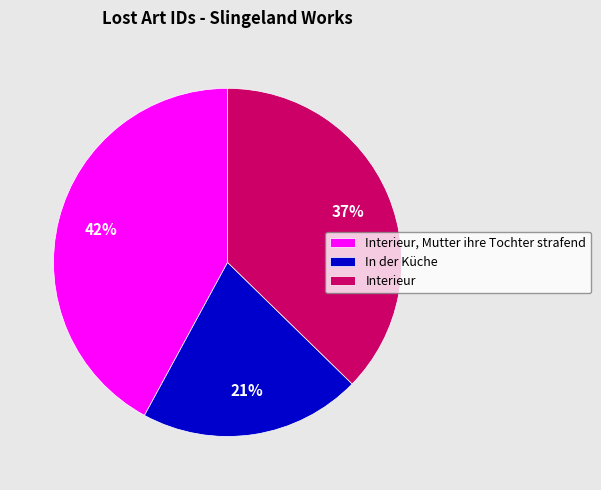

What is the largest slice in the pie chart?

Interieur, Mutter ihre Tochter strafend